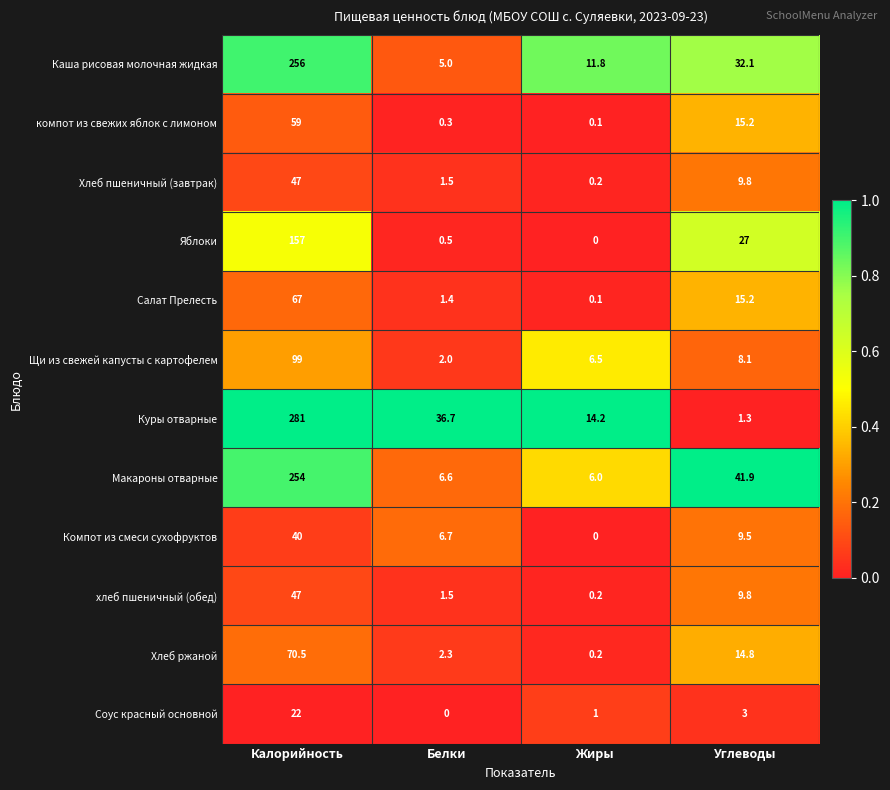

Which series changed the most between Белки and Углеводы?

Куры отварные